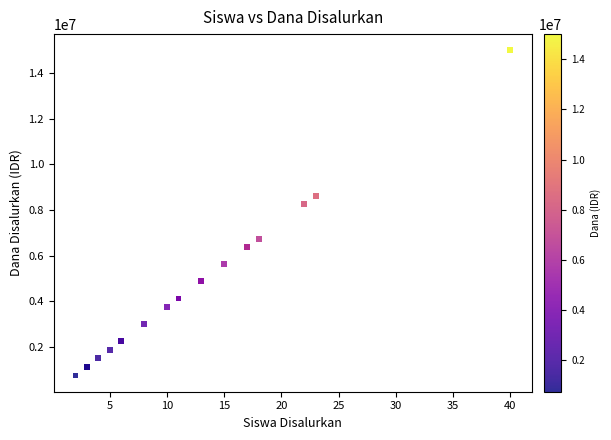

What Y value in the scatter plot is closest to 7875000?

8250000